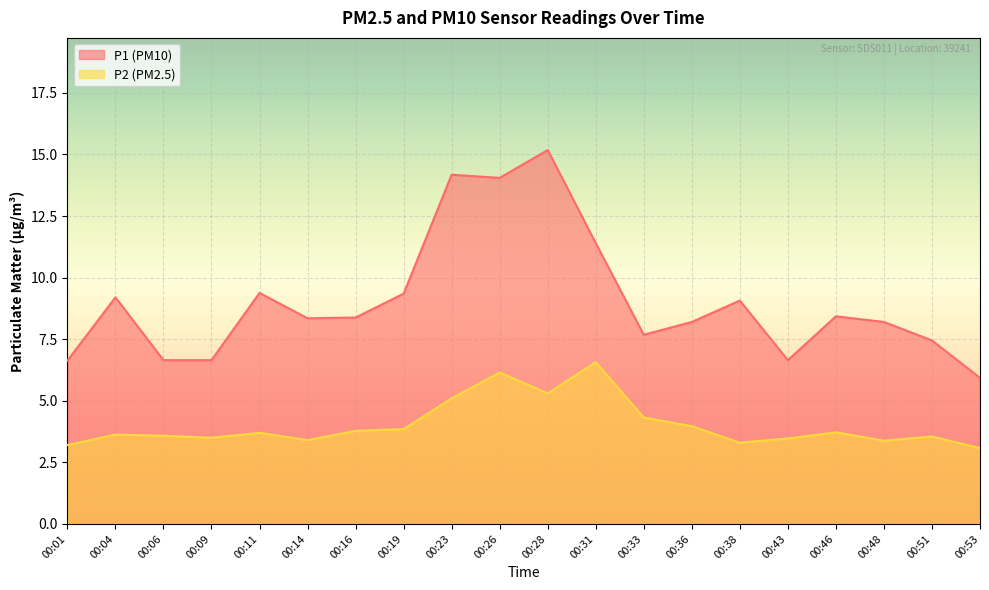

Which series has the widest spread of values?

P1 (PM10)